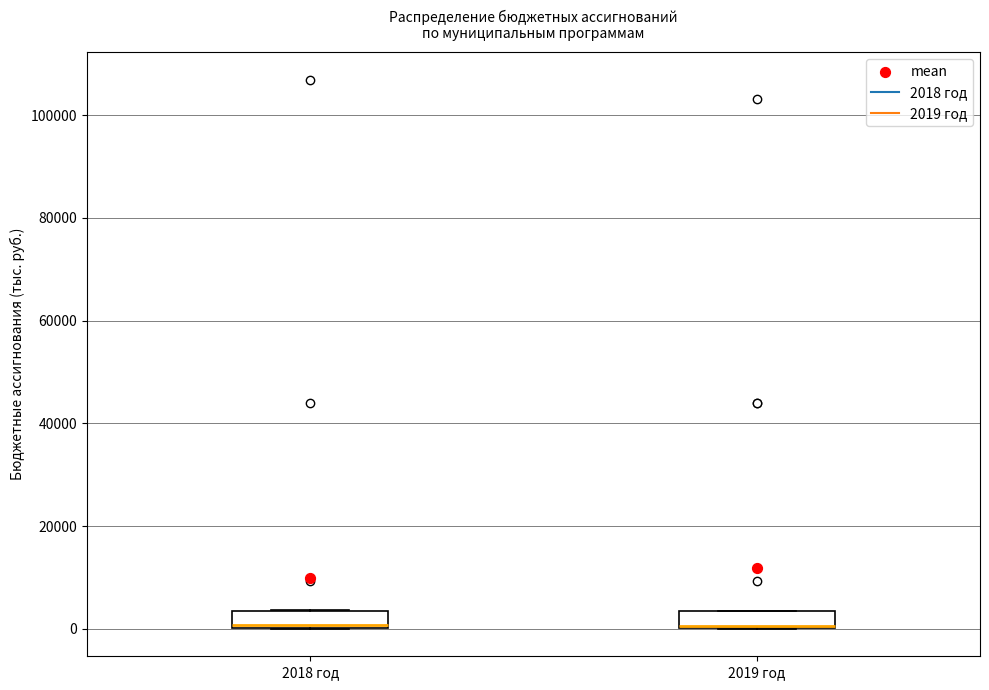

Where is the lower edge of the box for 2019 год on the y-axis? The values are not printed on the chart, so give them approximately, as read against the axis.

0